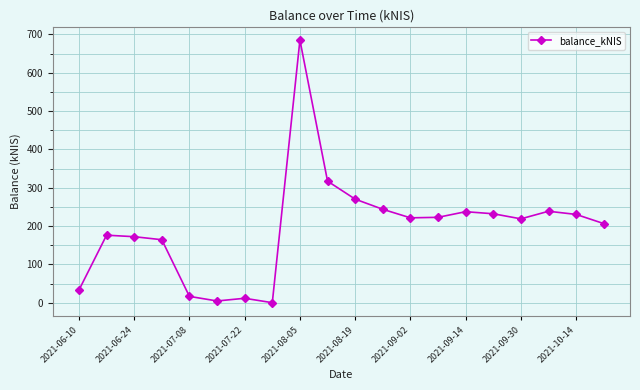

What is the value of the 2nd point from the left?

176.2